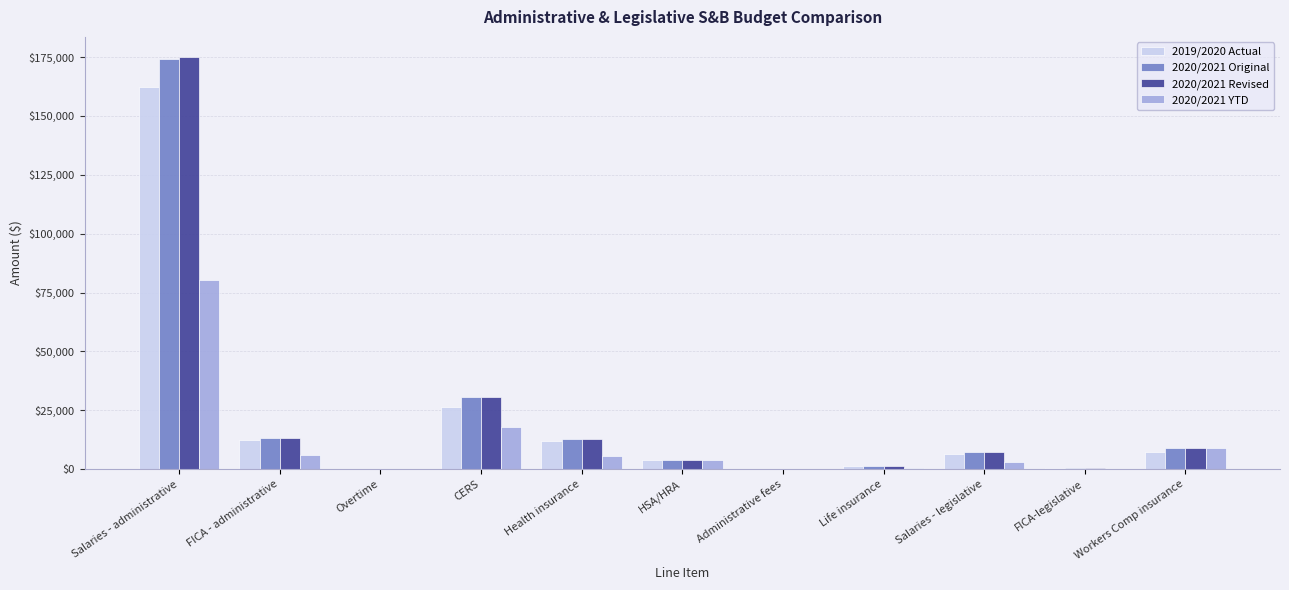

What are all the series names shown in the legend?

2019/2020 Actual, 2020/2021 Original, 2020/2021 Revised, 2020/2021 YTD